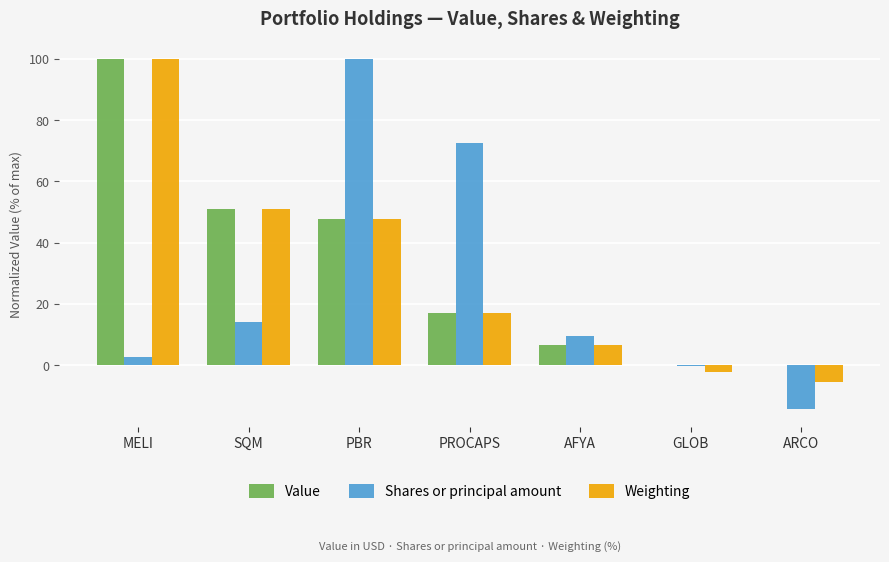

Reading left to right, what are all the values shown in this chart?

Value: MELI=100.0	SQM=51.1	PBR=47.8	PROCAPS=17.1	AFYA=6.7	GLOB=0.0	ARCO=0.0
Shares or principal amount: MELI=2.6	SQM=14.3	PBR=100.0	PROCAPS=72.6	AFYA=9.6	GLOB=-0.2	ARCO=-14.3
Weighting: MELI=100.0	SQM=51.1	PBR=47.8	PROCAPS=17.1	AFYA=6.7	GLOB=-2.1	ARCO=-5.6